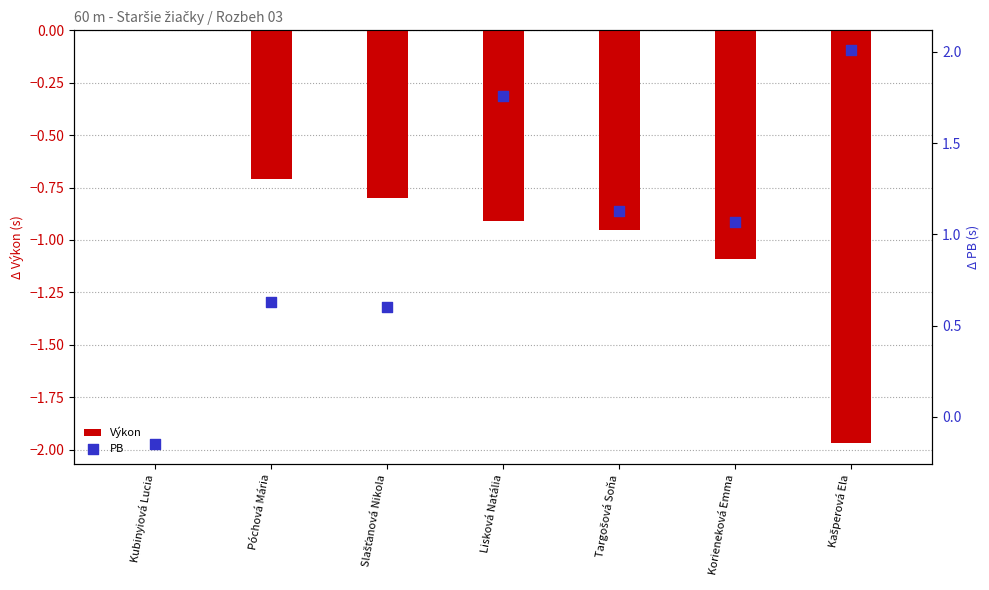

What is the total value across all series at Lisková Natália?

0.8